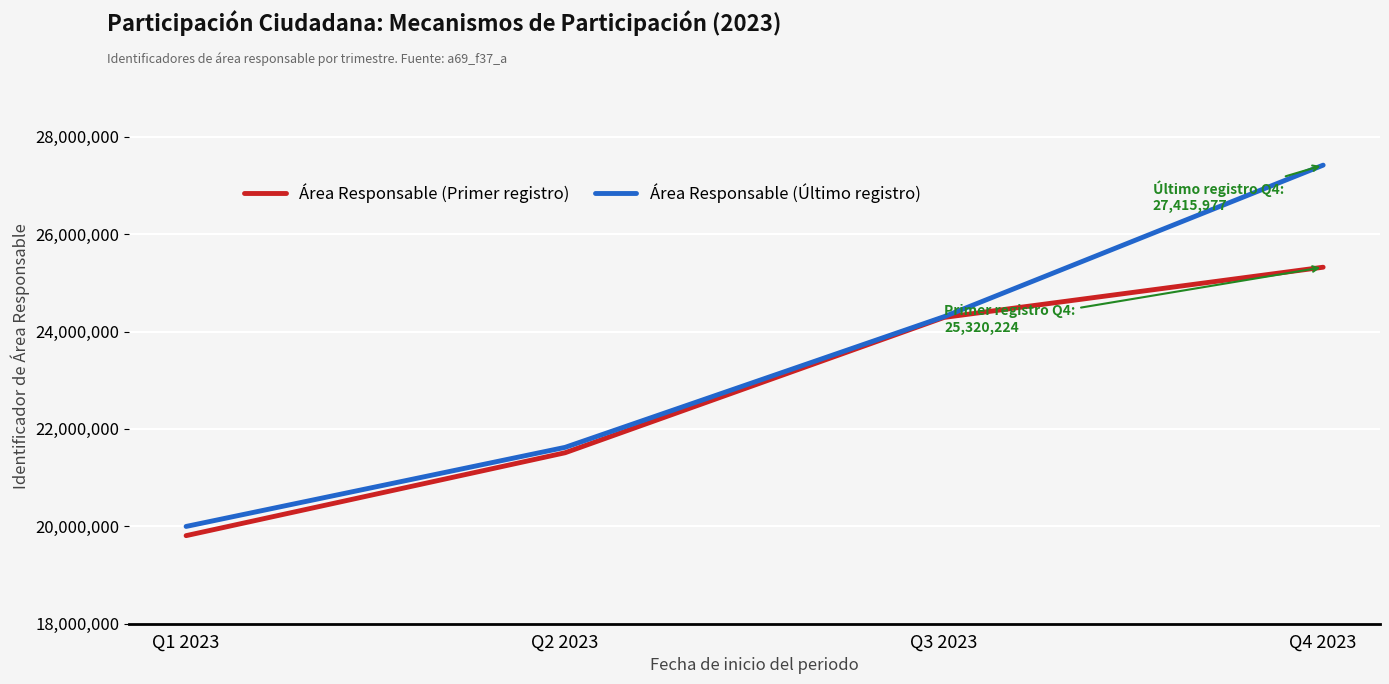

True or false: Área Responsable (Primer registro) has more than 0 points higher than both neighbors.

False